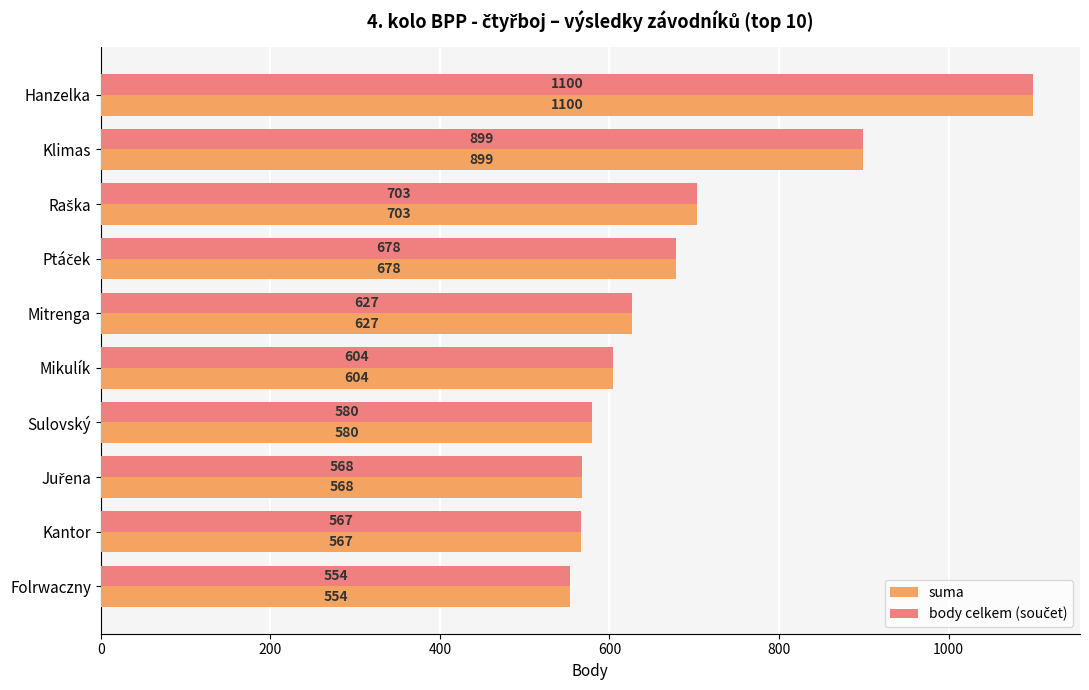

What is the sum of all suma values?

6880